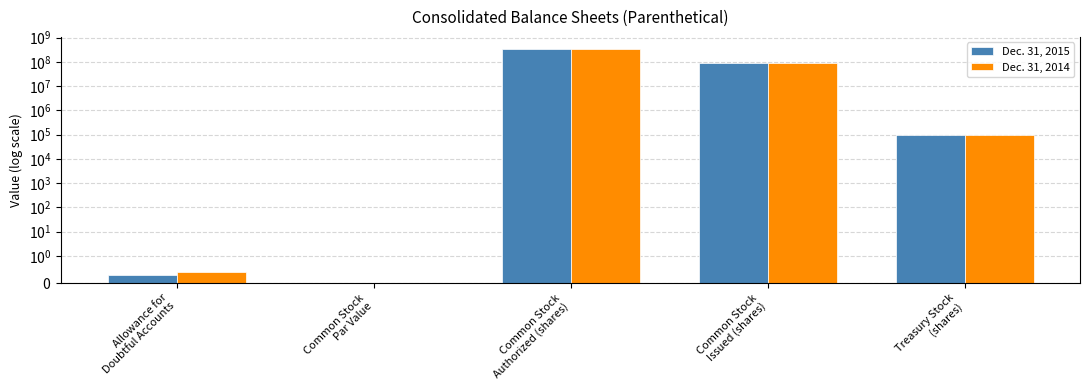

What are all the series names shown in the legend?

Dec. 31, 2015, Dec. 31, 2014